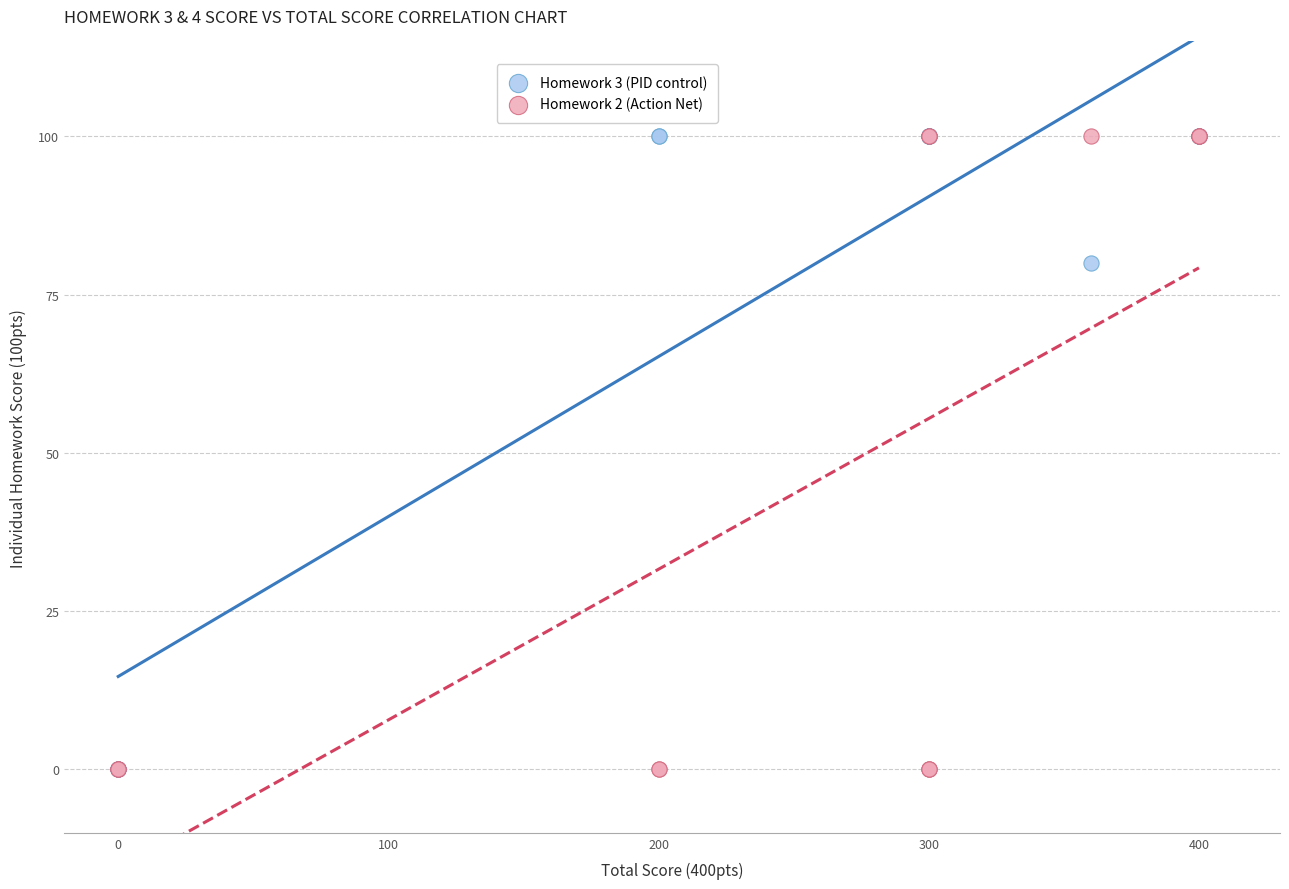

Across all series, what Y value is closest to 50?

80